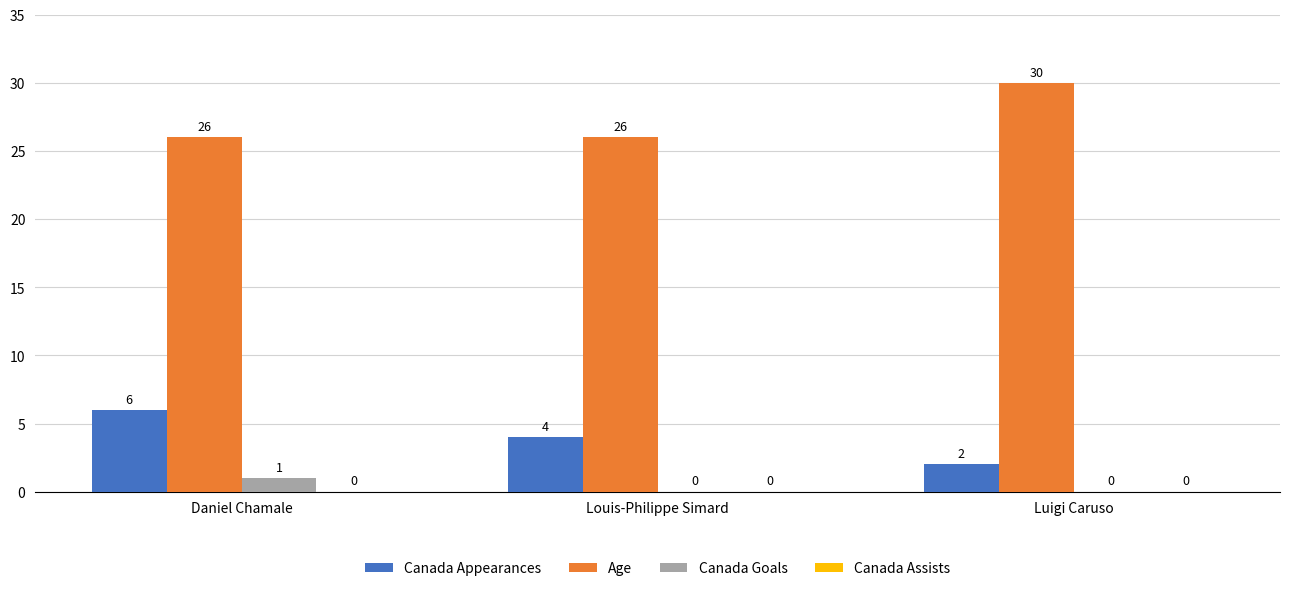

Is it true that Canada Appearances equals 2 at Luigi Caruso?

True